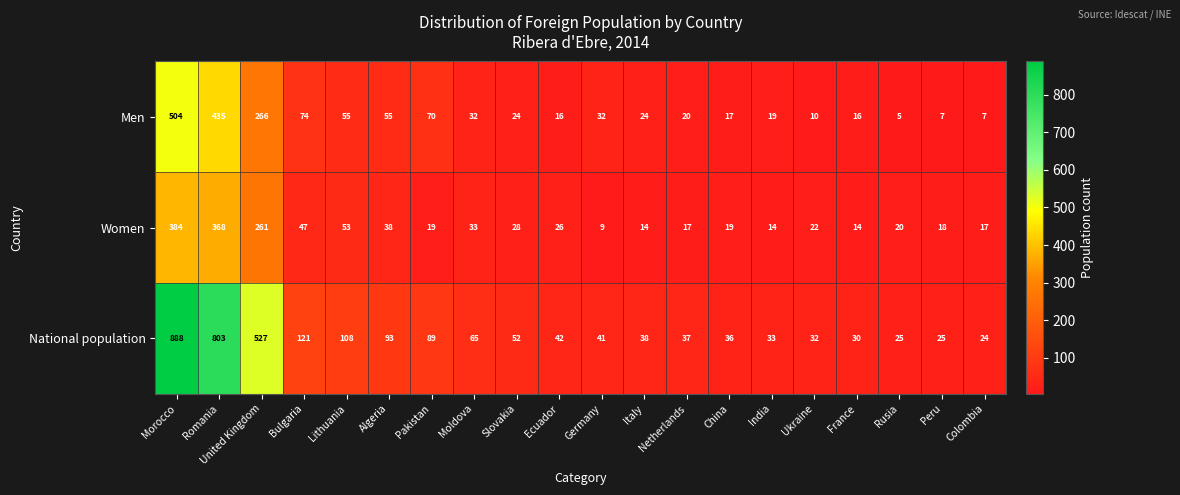

Rank the series by their average value, from lowest to highest.

Women, Men, National population